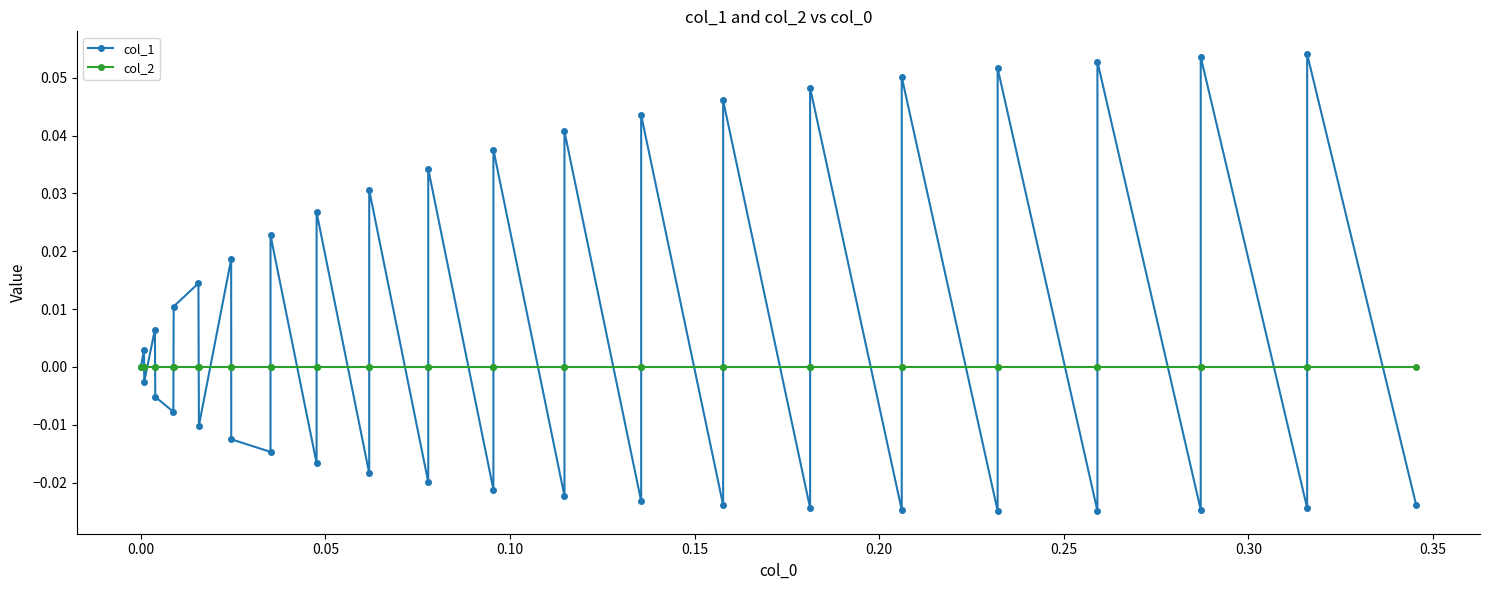

What are all the series names shown in the legend?

col_1, col_2